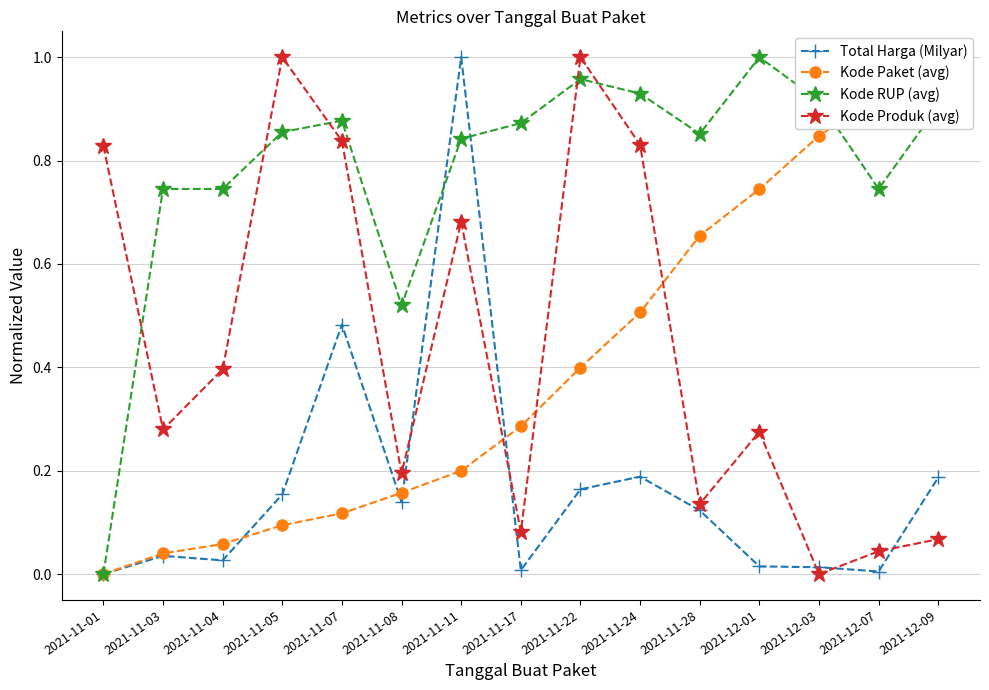

What is the total value across all series at 2021-11-17?

1.2